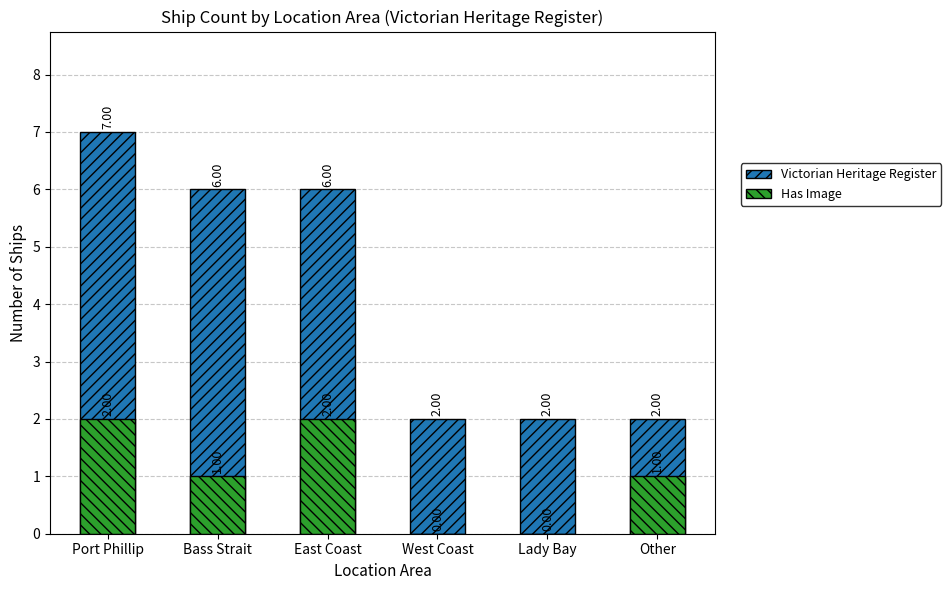

Rank the series at West Coast from highest to lowest value.

Victorian Heritage Register, Has Image